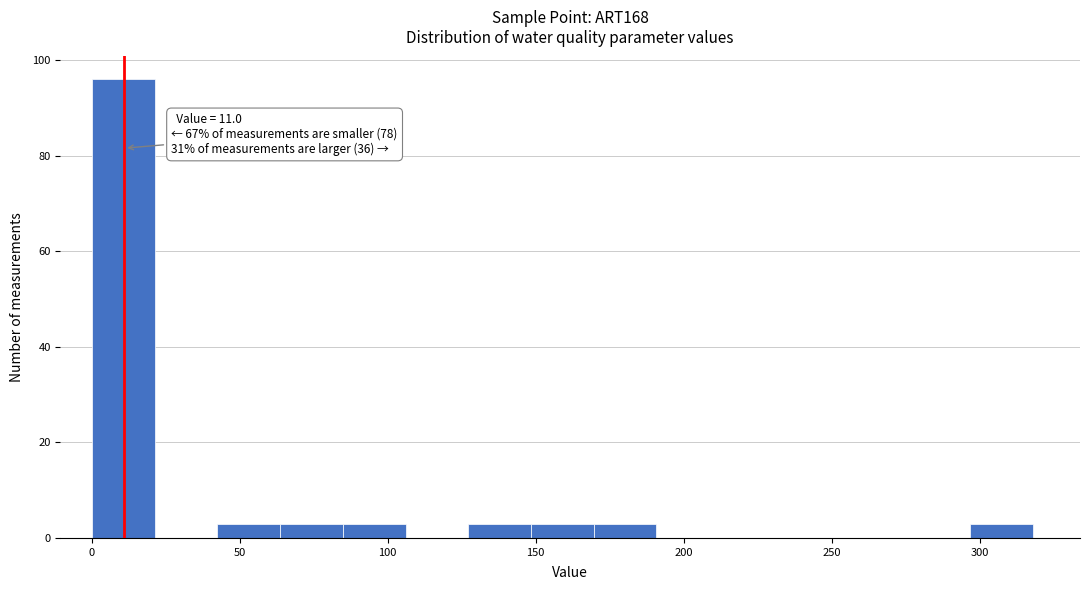

Over which range of the x-axis is the bar tallest?

0 to 20